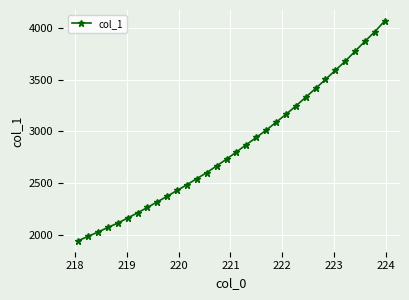

What is the difference between the maximum and second lowest values?

2084.7